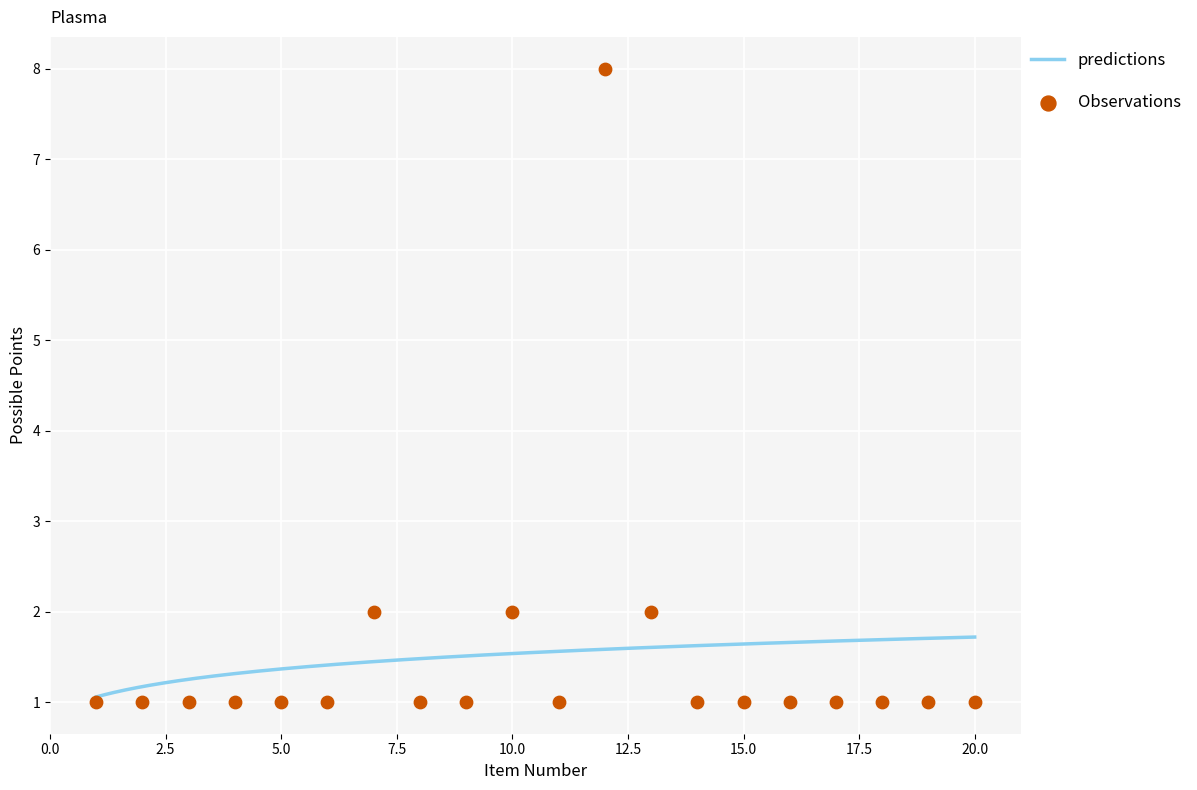

Which has a higher value, 8 or 12?

12